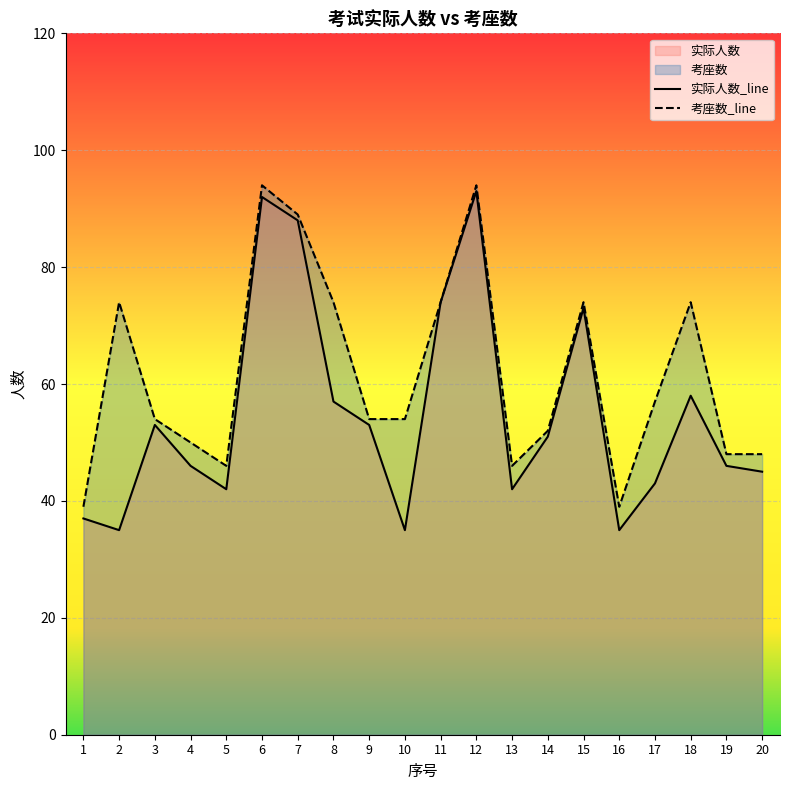

Where does the 实际人数_line series first go above 51?

3